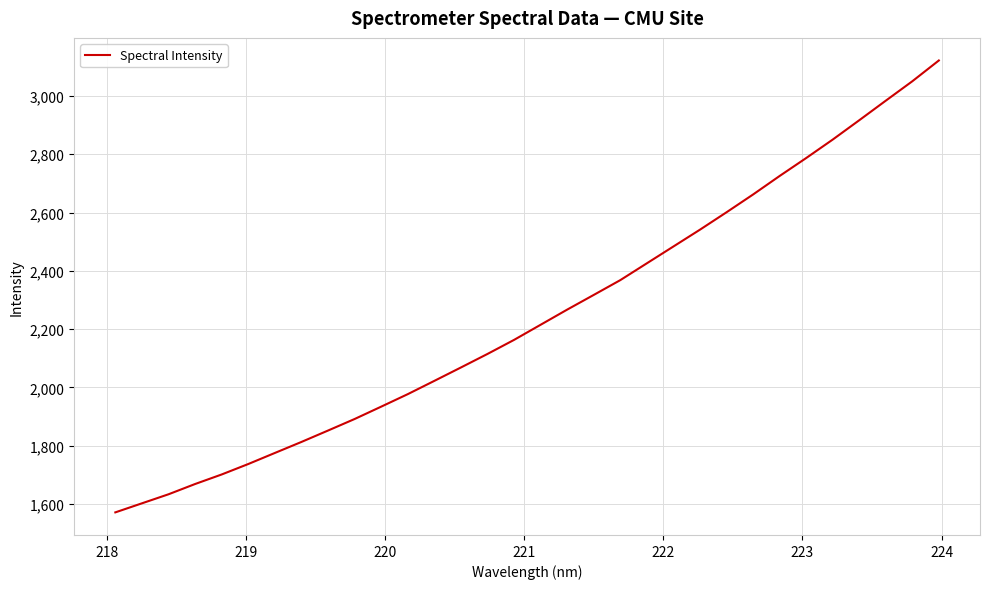

What is the difference between the maximum and minimum values?

1551.1